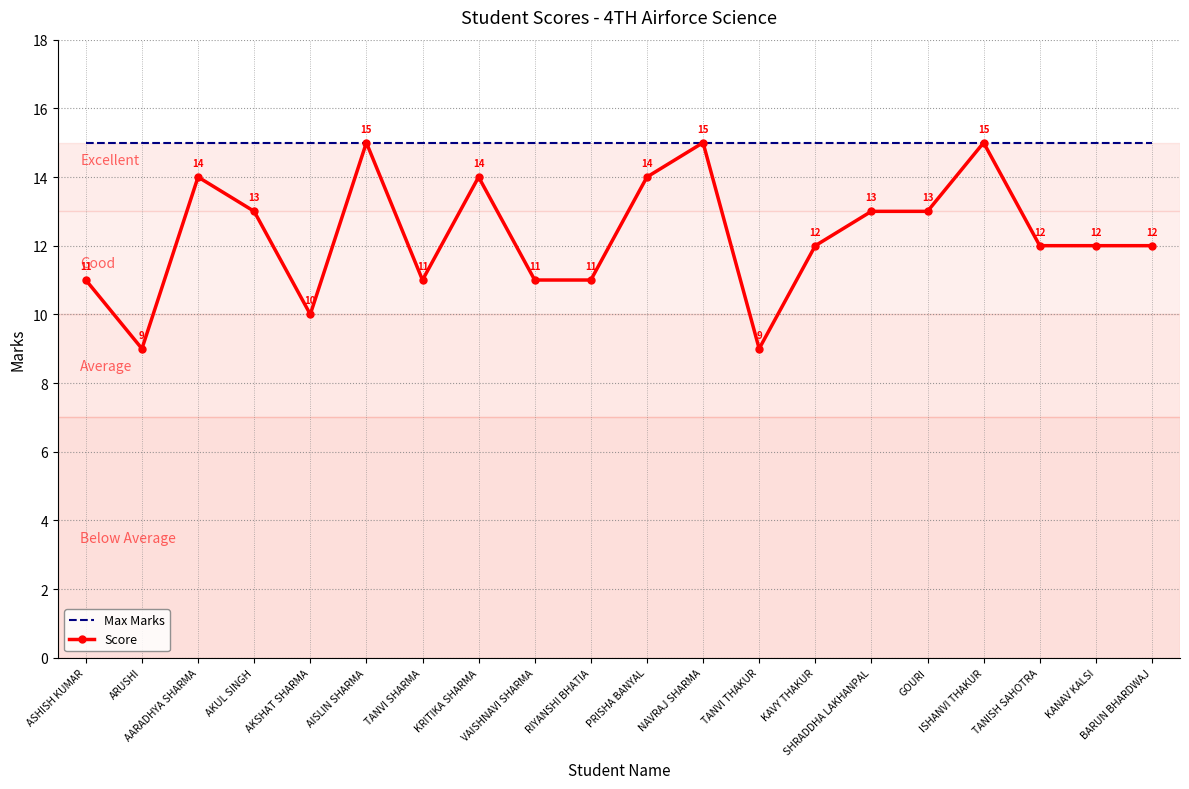

What is the maximum value shown in the chart?

15